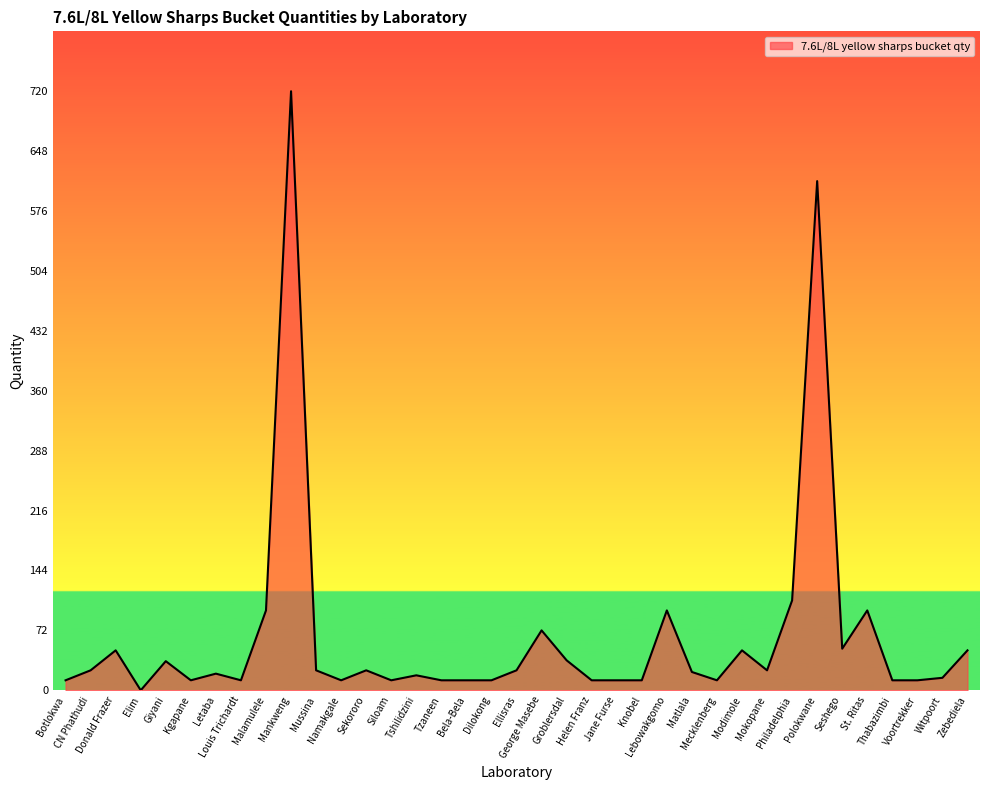

At which category does the chart reach its minimum across all series?

Elim